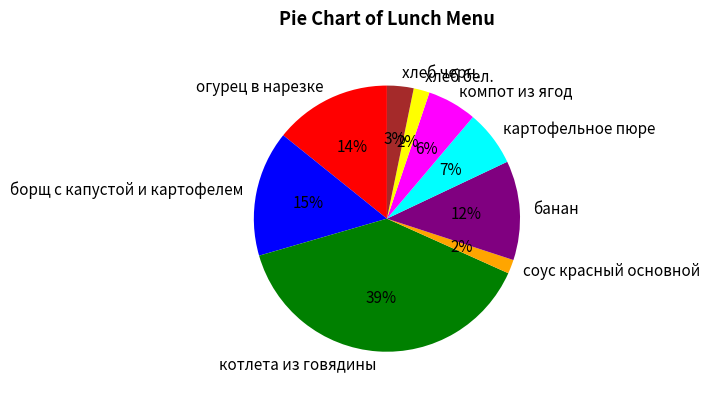

Is соус красный основной the majority of the pie?

No